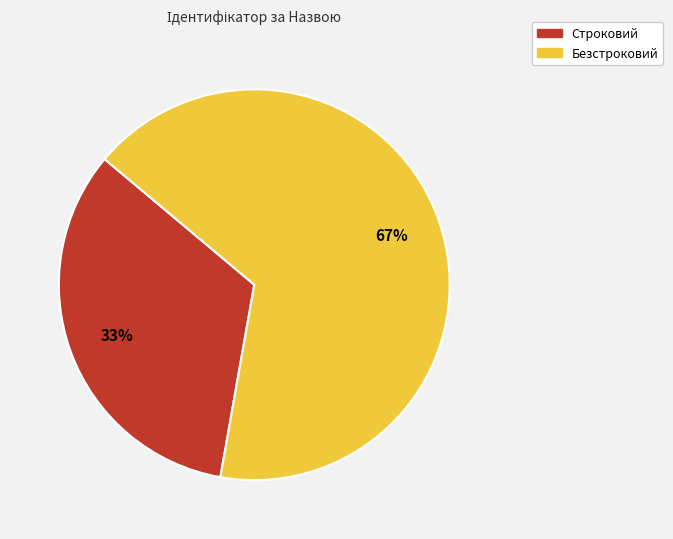

Which slice is the smallest?

Строковий